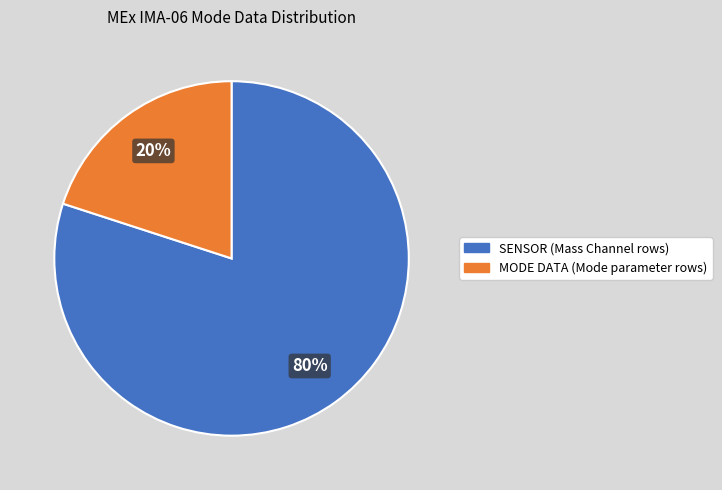

Count the number of slices in the pie.

2